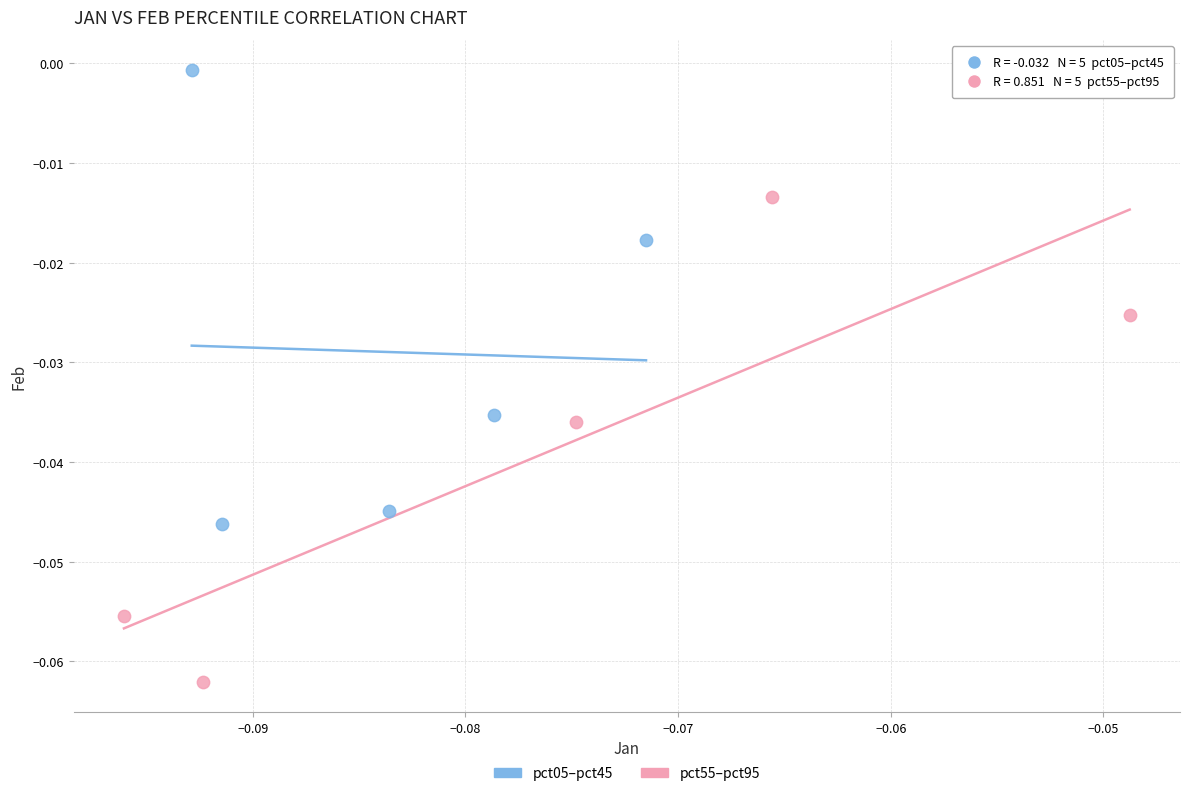

Which series has the widest spread of Y values?

pct55–pct95